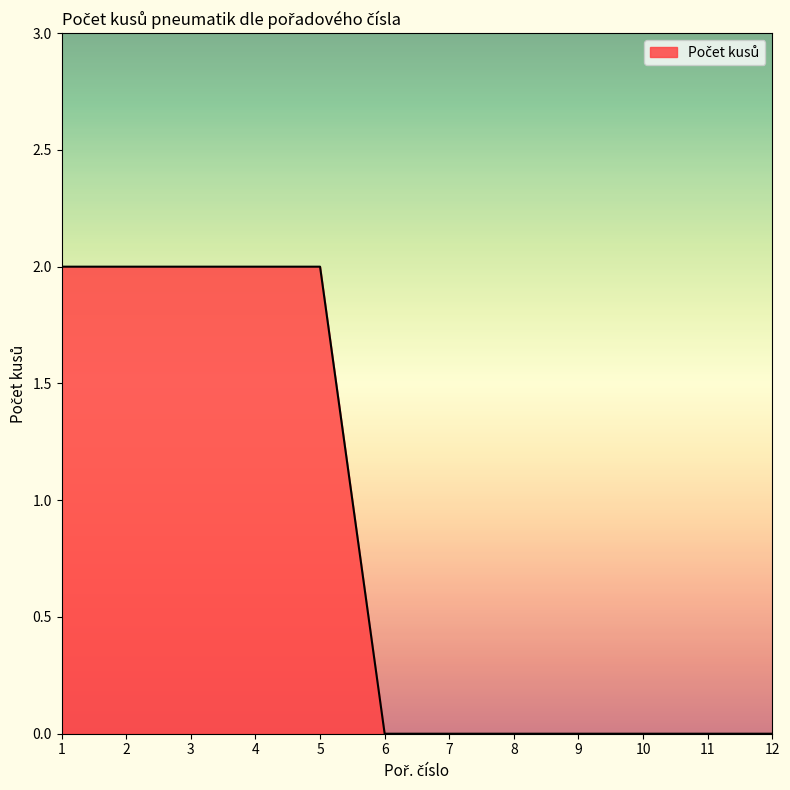

The chart shows a value of 0 at 7. True or false?

True